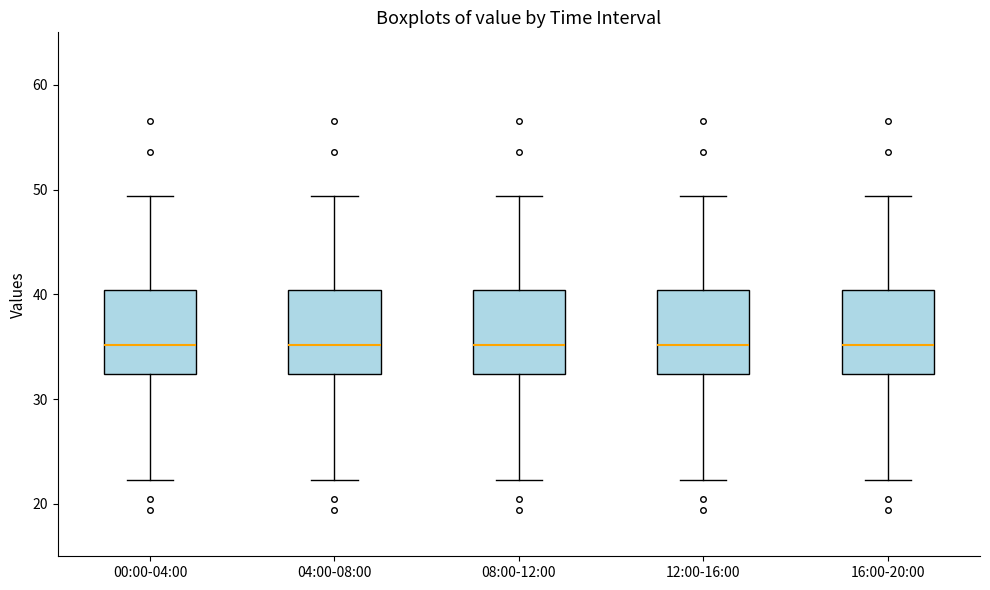

Where is the lower edge of the box for 08:00-12:00 on the y-axis? The values are not printed on the chart, so give them approximately, as read against the axis.

32